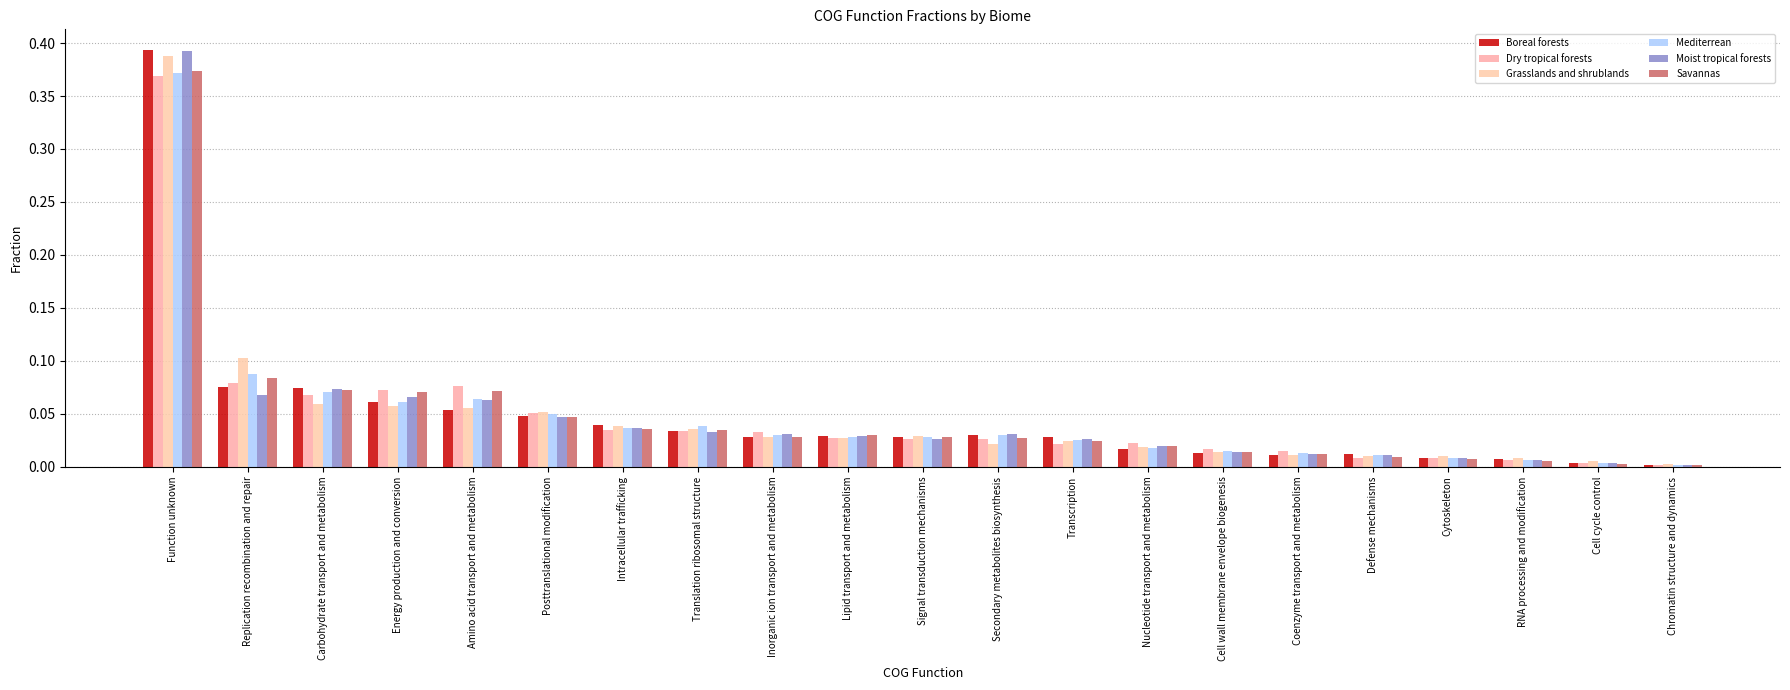

How many bars are there in total?

126